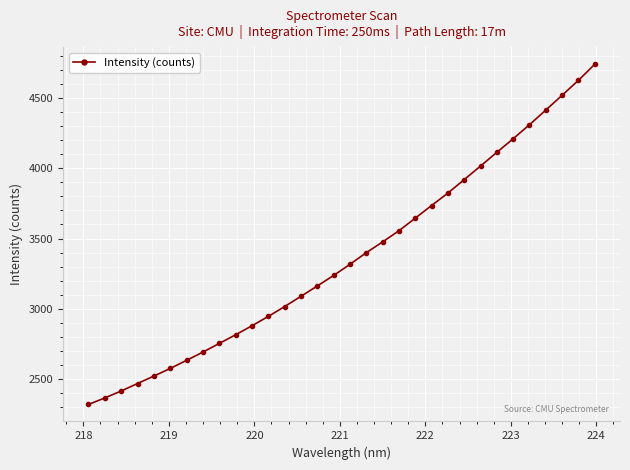

Reading left to right, extract all data points from this chart.

2321.3	2367.7	2416.8	2470.0	2522.9	2577.0	2634.5	2693.3	2754.6	2816.2	2880.0	2946.7	3016.6	3089.5	3162.8	3237.6	3316.8	3399.3	3475.8	3555.0	3644.9	3734.4	3823.0	3918.6	4014.9	4112.6	4208.9	4308.7	4412.6	4517.7	4623.9	4737.9